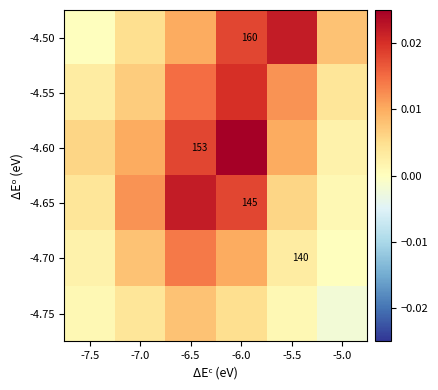

Which series has the widest spread of values?

-4.60